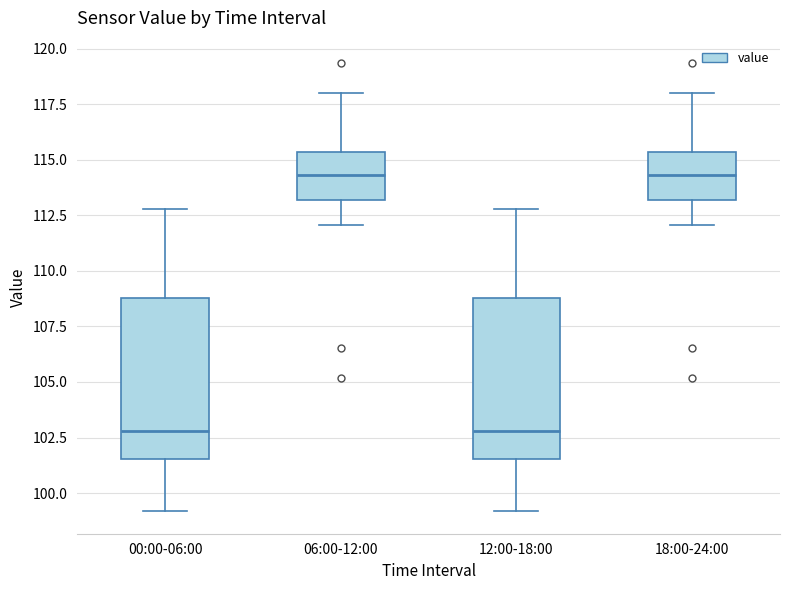

Where is the upper edge of the box for 06:00-12:00 on the y-axis? The values are not printed on the chart, so give them approximately, as read against the axis.

115.5